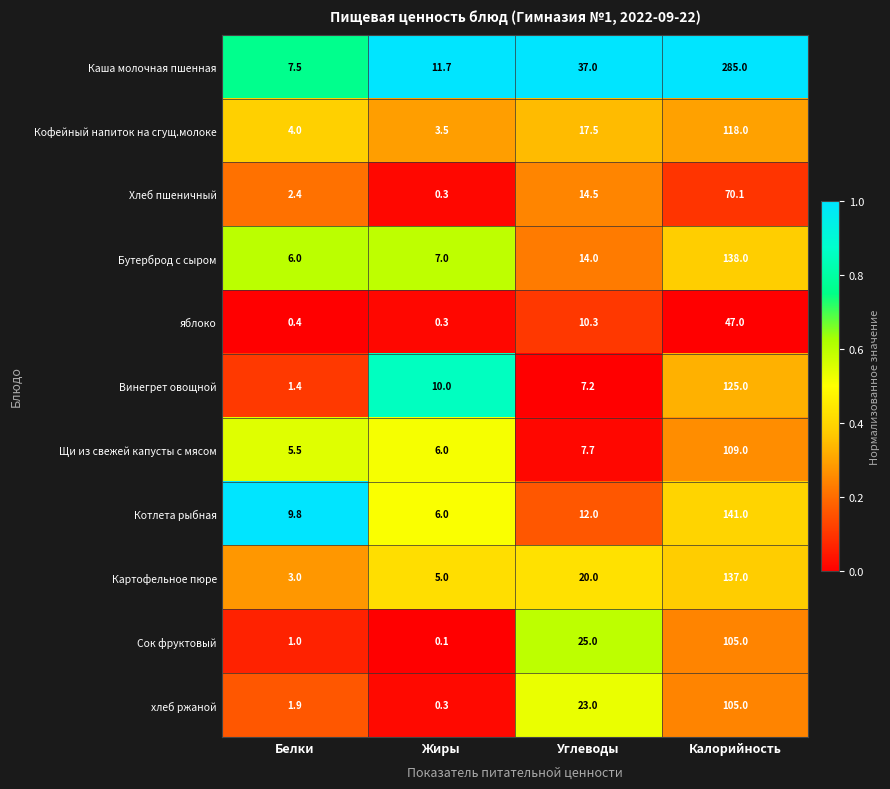

Between Белки and Углеводы, which series saw the biggest shift?

Каша молочная пшенная